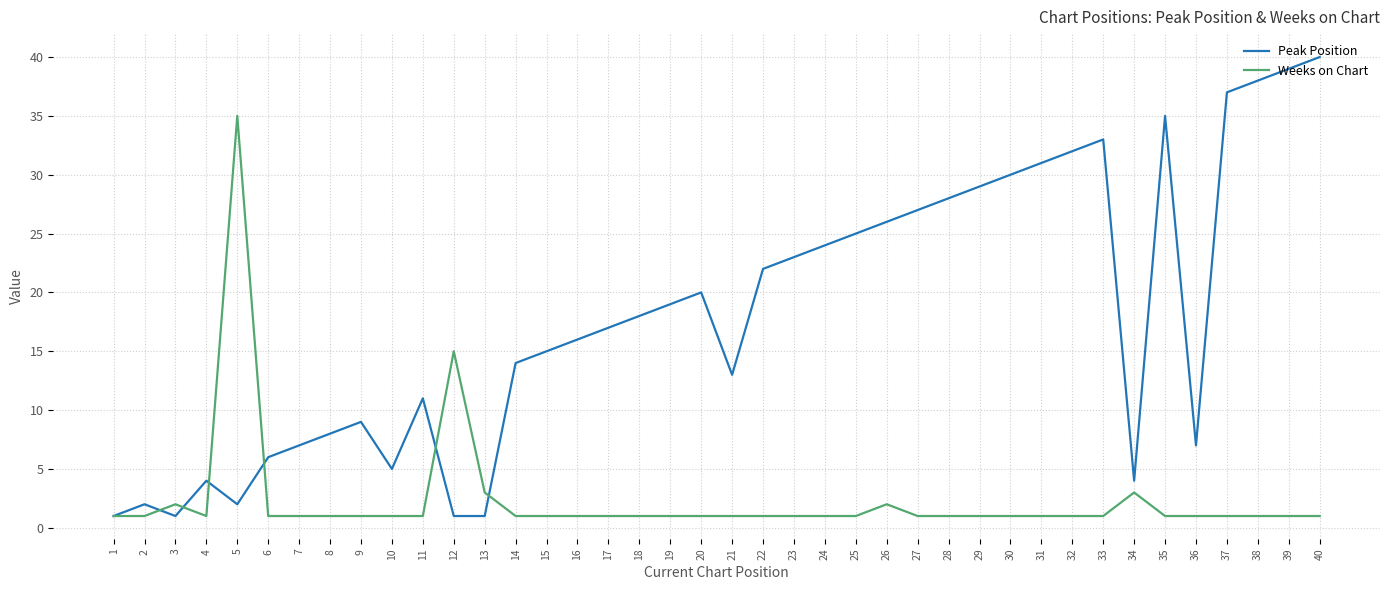

What is the total value across all series at 33?

34